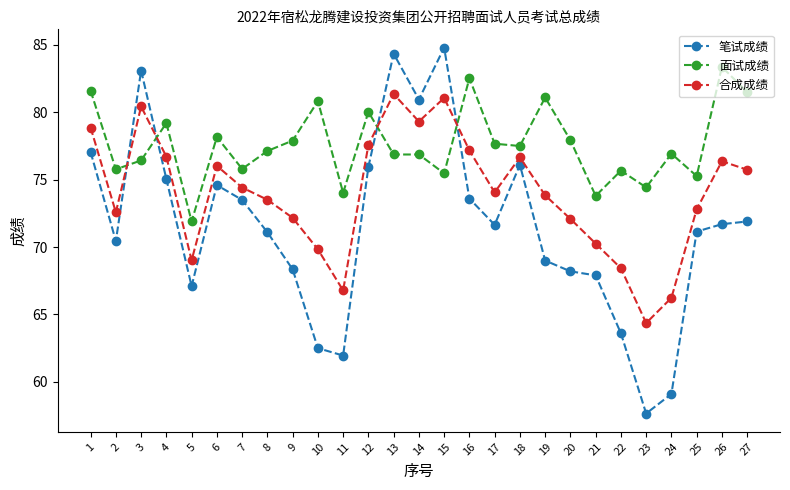

Which series has the widest spread of values?

笔试成绩